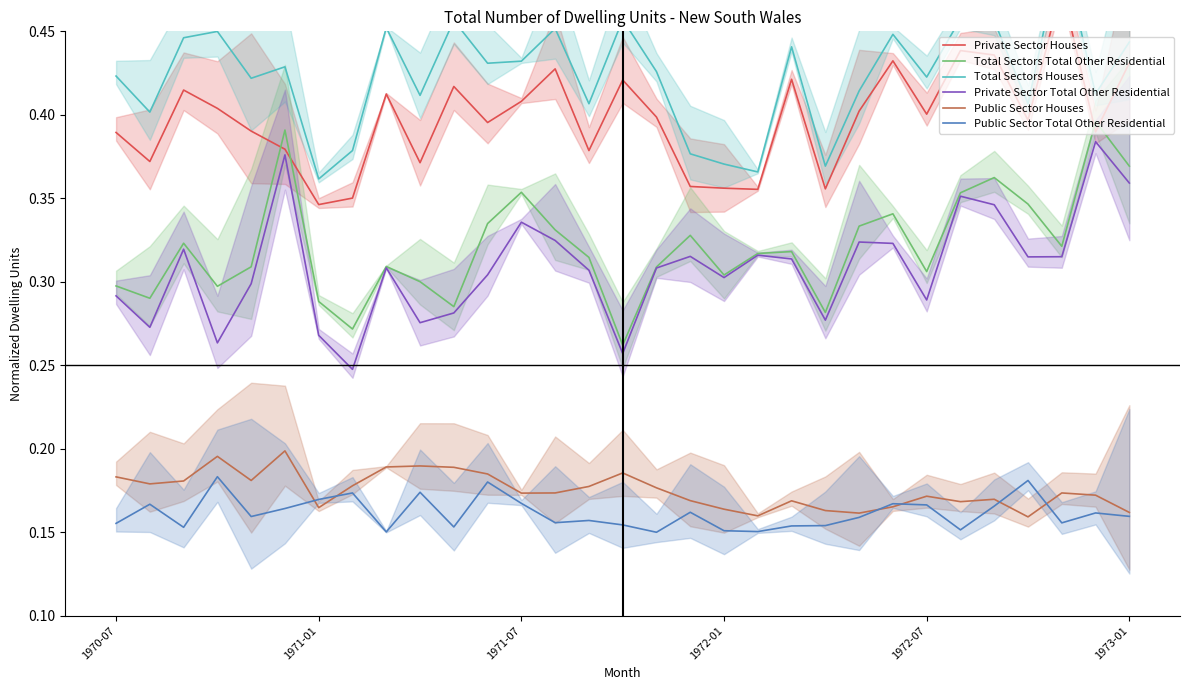

Reading right to left, transcribe all the data shown in this chart.

Private Sector Houses: 0.4	0.4	0.5	0.4	0.4	0.4	0.4	0.4	0.4	0.4	0.4	0.4	0.4	0.4	0.4	0.4	0.4	0.4	0.4	0.4	0.4	0.4	0.4	0.4	0.3	0.4	0.4	0.4	0.4	0.4	0.4
Total Sectors Total Other Residential: 0.4	0.4	0.3	0.3	0.4	0.4	0.3	0.3	0.3	0.3	0.3	0.3	0.3	0.3	0.3	0.3	0.3	0.3	0.4	0.3	0.3	0.3	0.3	0.3	0.3	0.4	0.3	0.3	0.3	0.3	0.3
Total Sectors Houses: 0.4	0.4	0.5	0.4	0.5	0.5	0.4	0.4	0.4	0.4	0.4	0.4	0.4	0.4	0.4	0.5	0.4	0.5	0.4	0.4	0.5	0.4	0.5	0.4	0.4	0.4	0.4	0.4	0.4	0.4	0.4
Private Sector Total Other Residential: 0.4	0.4	0.3	0.3	0.3	0.4	0.3	0.3	0.3	0.3	0.3	0.3	0.3	0.3	0.3	0.3	0.3	0.3	0.3	0.3	0.3	0.3	0.3	0.2	0.3	0.4	0.3	0.3	0.3	0.3	0.3
Public Sector Houses: 0.2	0.2	0.2	0.2	0.2	0.2	0.2	0.2	0.2	0.2	0.2	0.2	0.2	0.2	0.2	0.2	0.2	0.2	0.2	0.2	0.2	0.2	0.2	0.2	0.2	0.2	0.2	0.2	0.2	0.2	0.2
Public Sector Total Other Residential: 0.2	0.2	0.2	0.2	0.2	0.2	0.2	0.2	0.2	0.2	0.2	0.2	0.2	0.2	0.1	0.2	0.2	0.2	0.2	0.2	0.2	0.2	0.2	0.2	0.2	0.2	0.2	0.2	0.2	0.2	0.2